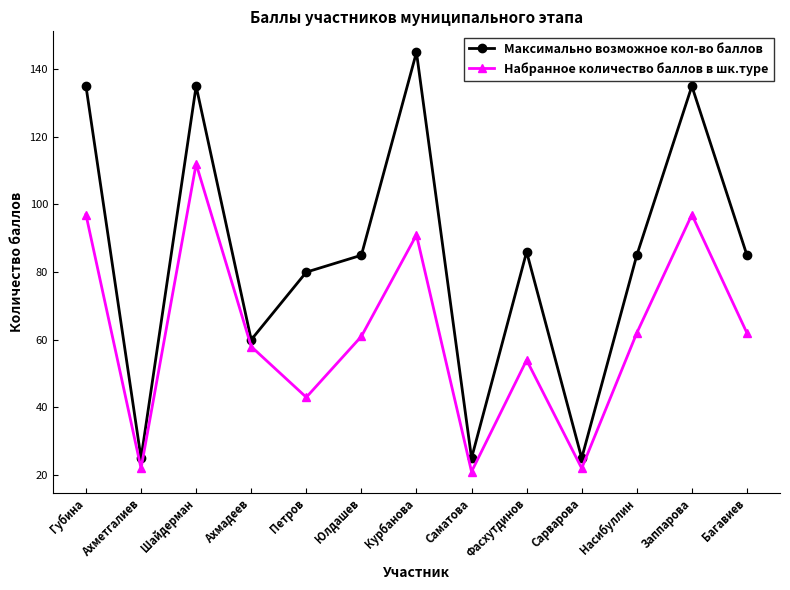

What is the spread (max minus min) of values at Багавиев?

23